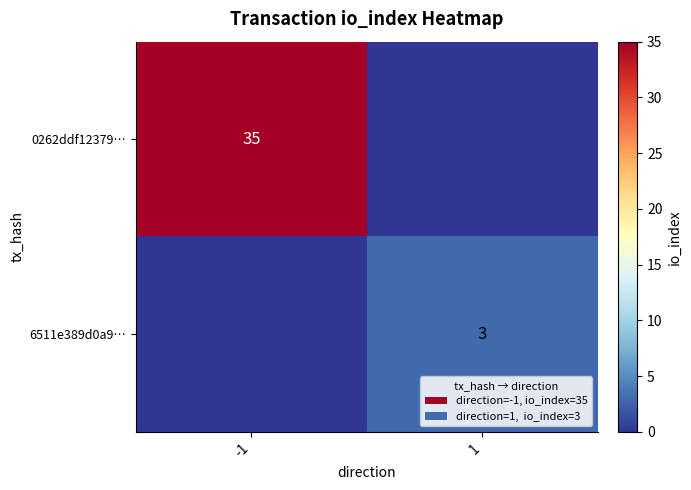

Which has a higher value, 1 or -1?

-1